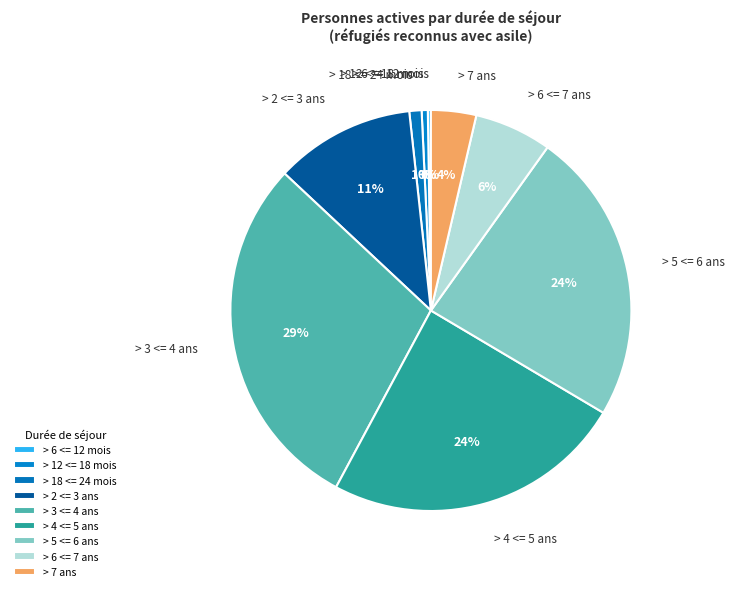

Which category has the biggest portion of the pie?

> 3 <= 4 ans